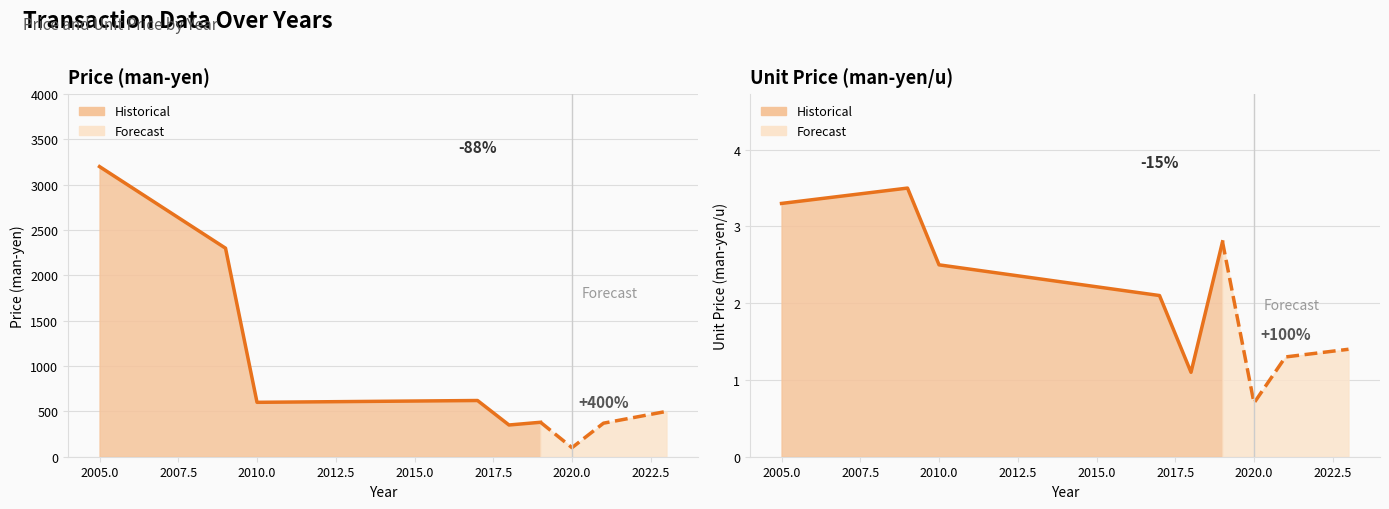

At which category does Unit Price (man-yen/u) reach its first local valley?

2018